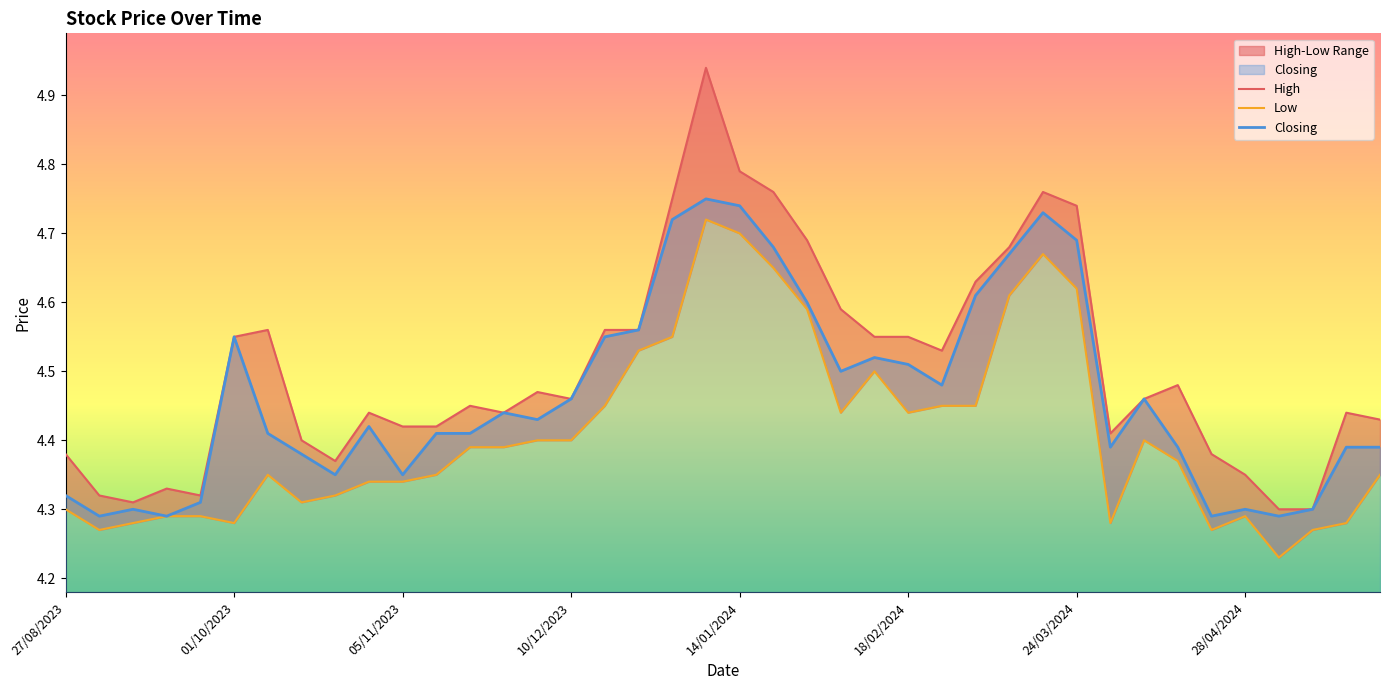

The Closing series shows 2.8 at 36. True or false?

False